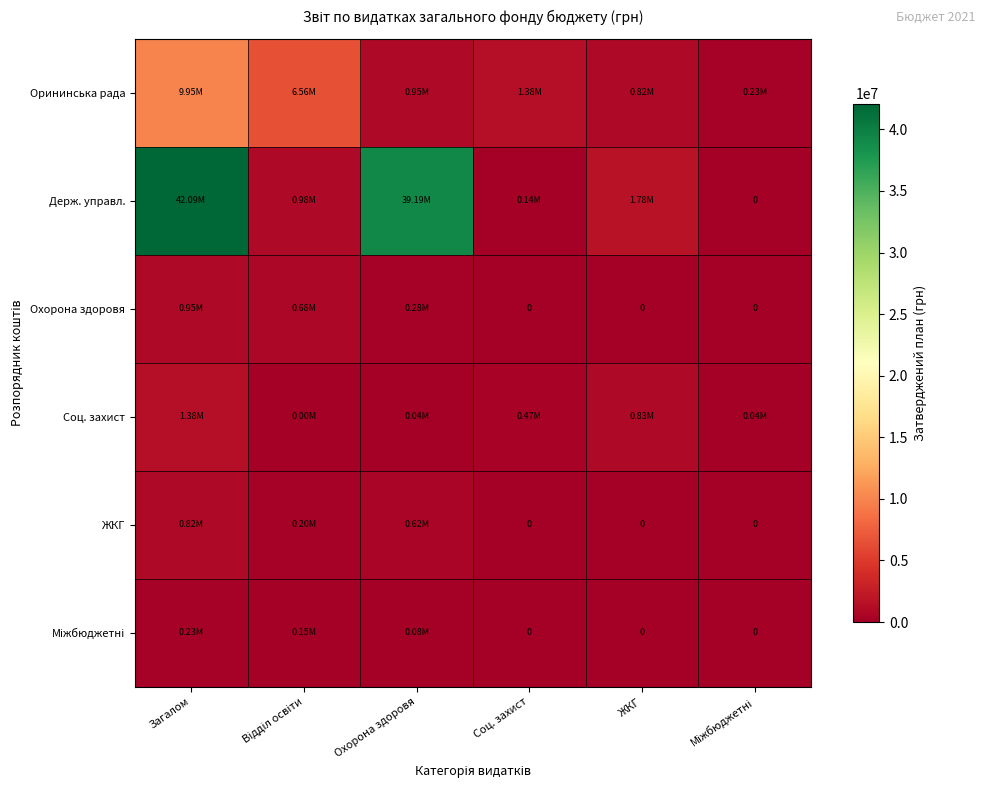

True or false: Соц. захист has a value of 694001.1 at Загалом.

False